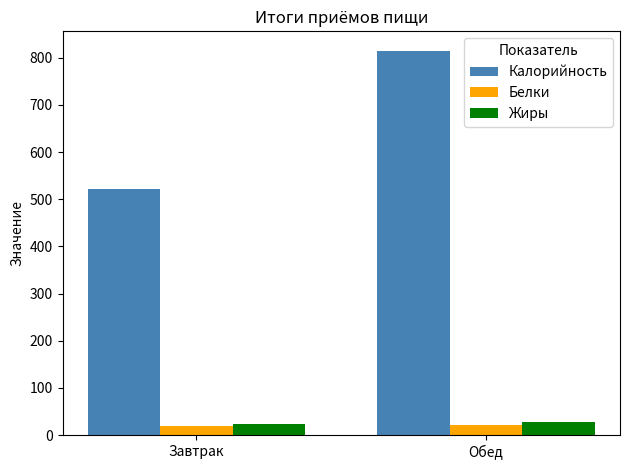

What position from the left is Обед?

2